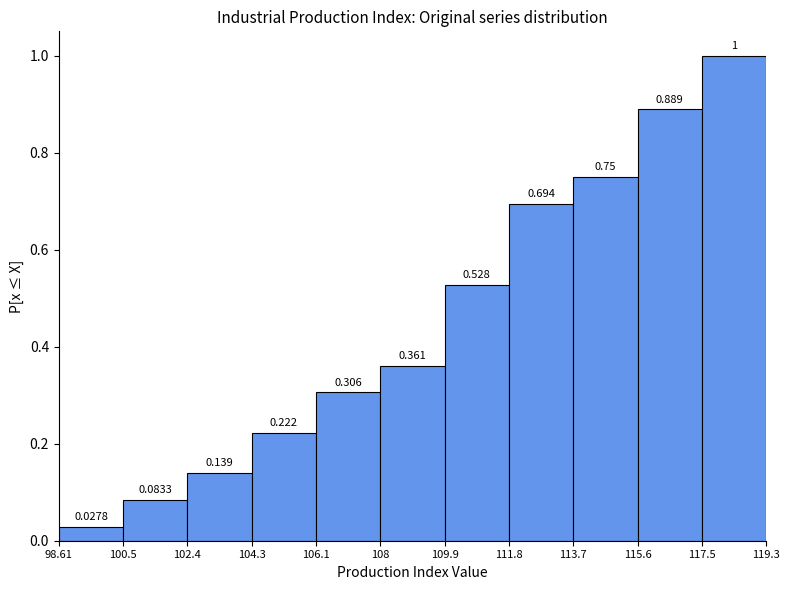

Reading left to right, transcribe this chart: for each bar, give the range it covers on the x-axis and its height.

98.61 to 100.5: 0.0278
100.5 to 102.4: 0.0833
102.4 to 104.3: 0.1389
104.3 to 106.1: 0.2222
106.1 to 108: 0.3056
108 to 109.9: 0.3611
109.9 to 111.8: 0.5278
111.8 to 113.7: 0.6944
113.7 to 115.6: 0.7500
115.6 to 117.5: 0.8889
117.5 to 119.3: 1.0000